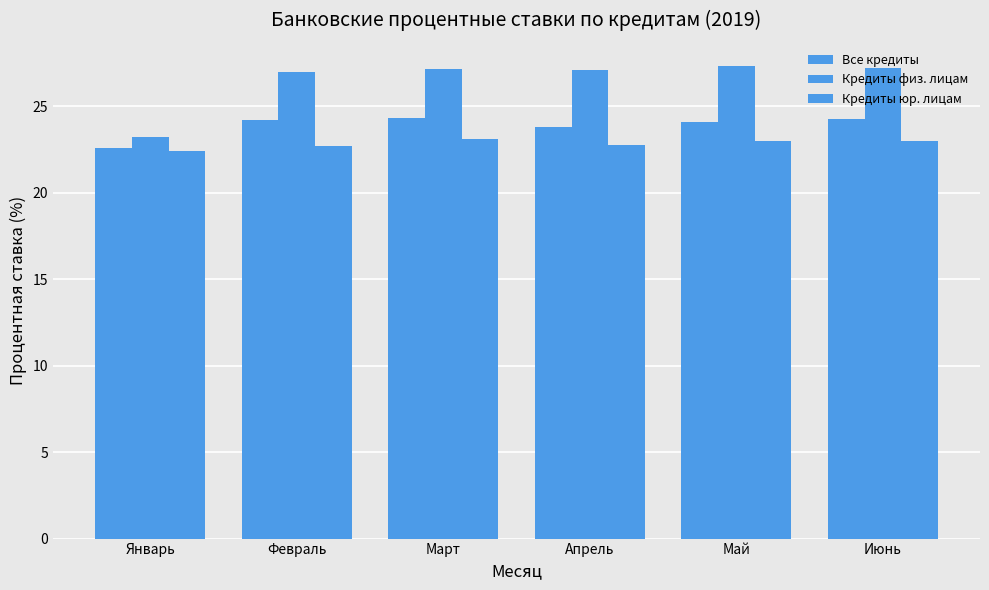

Rank the series at Апрель from highest to lowest value.

Кредиты физ. лицам, Все кредиты, Кредиты юр. лицам